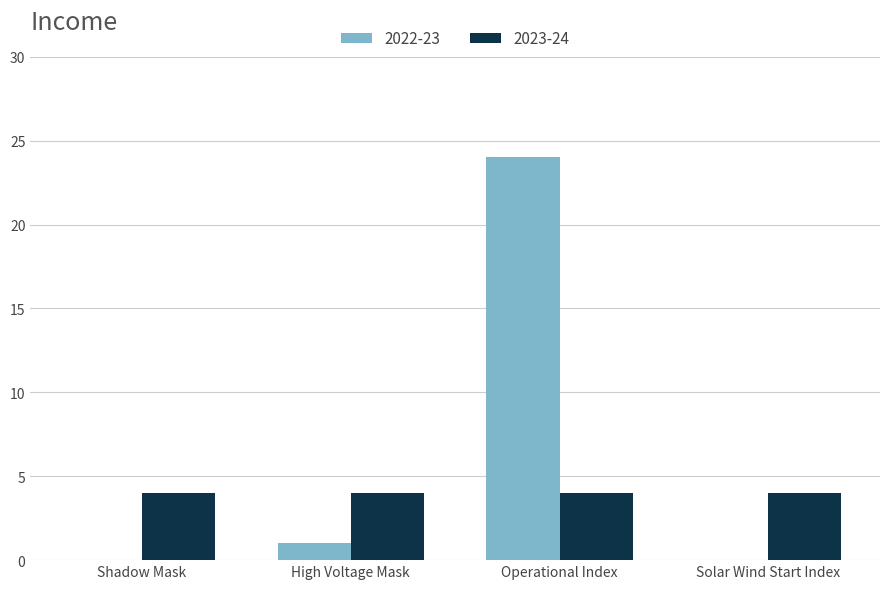

Which category has the highest value across all series?

Operational Index